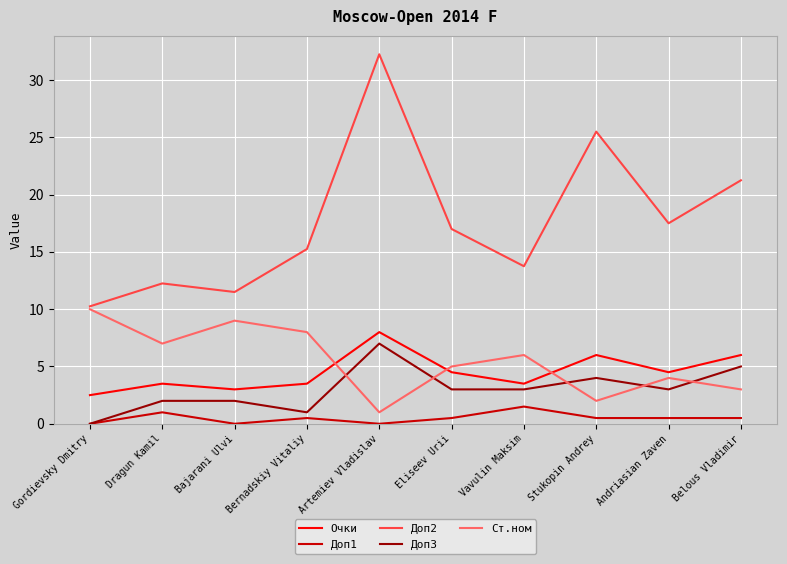

Rank the series by their maximum value, from lowest to highest.

Доп1, Доп3, Очки, Ст.ном, Доп2